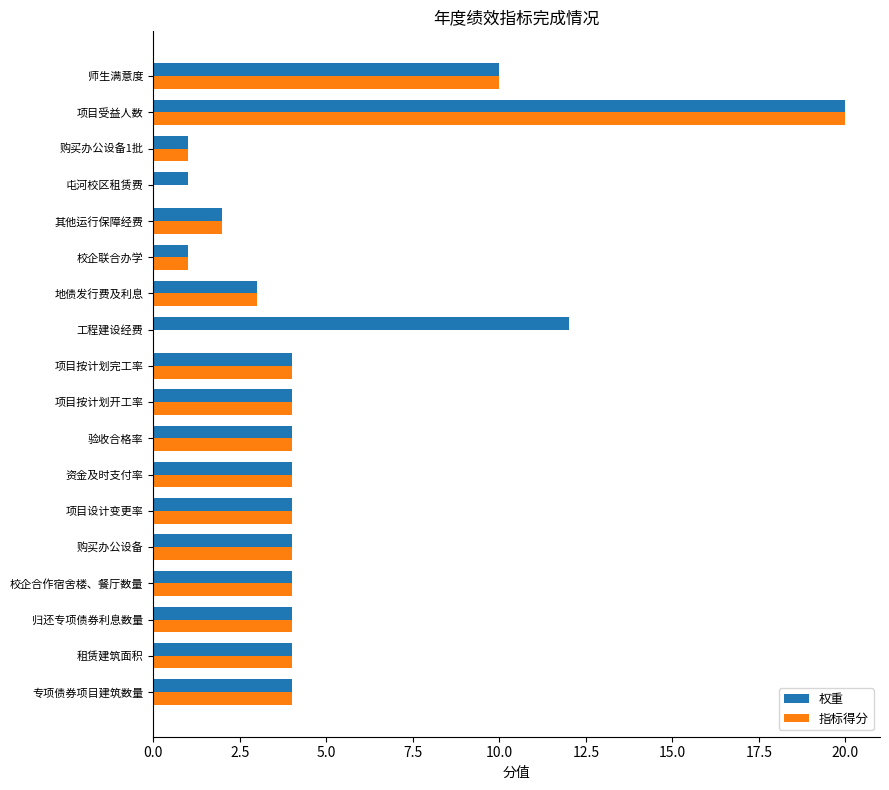

What is the sum of all 指标得分 values?

77